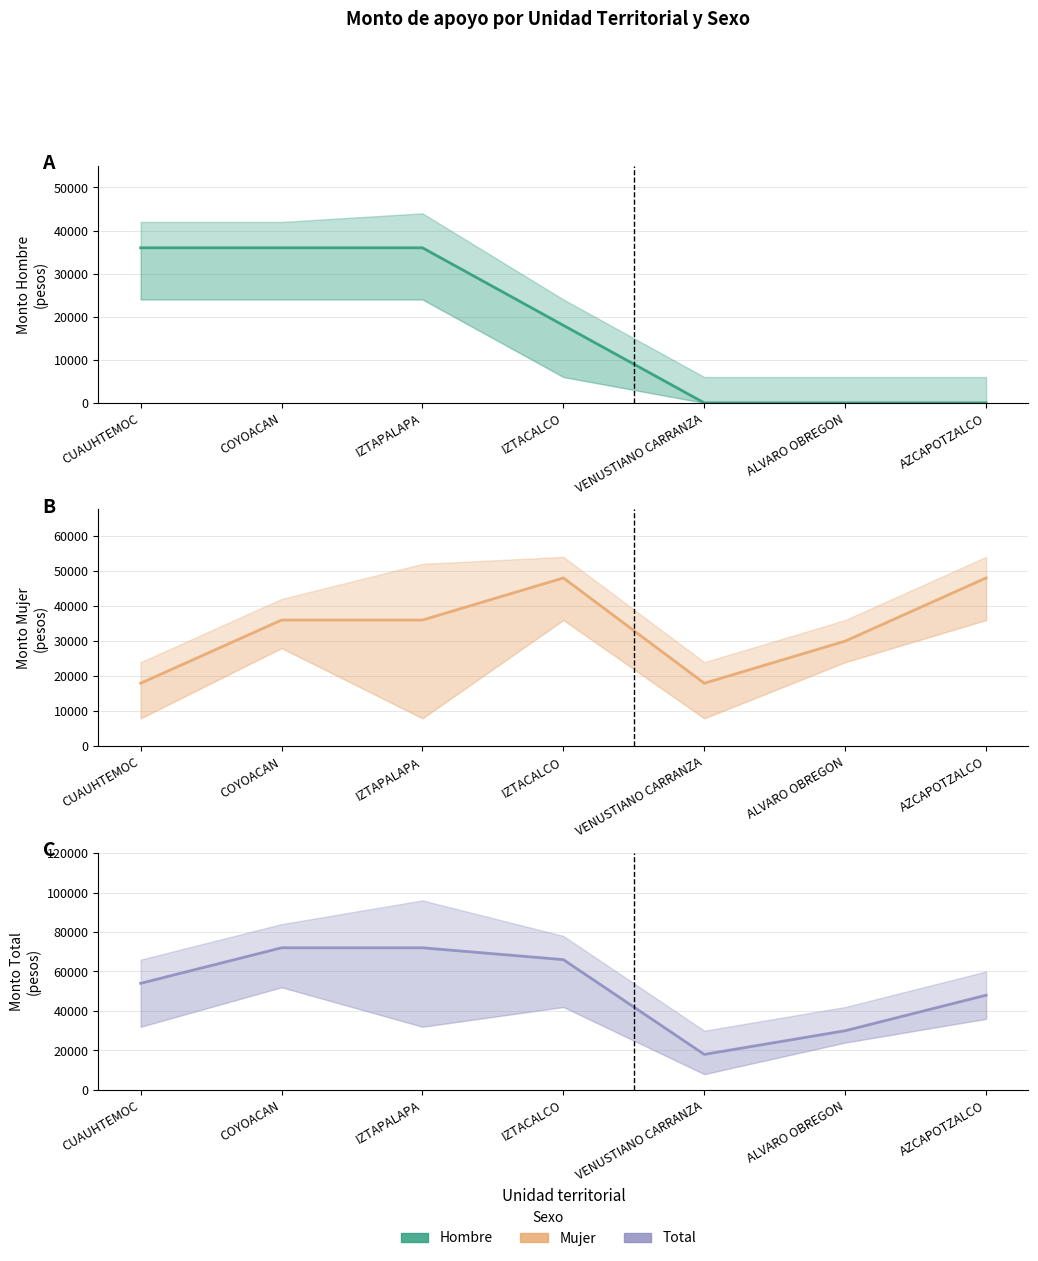

True or false: Total and Mujer intersect in this chart.

False